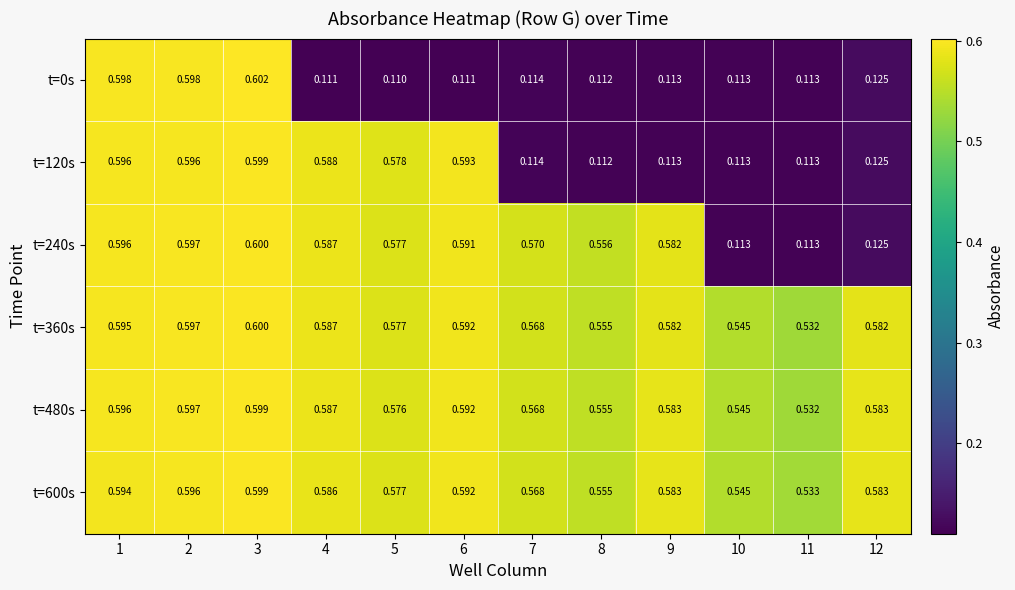

Is the value of t=0s at 3 greater than the value of t=360s at 5?

Yes